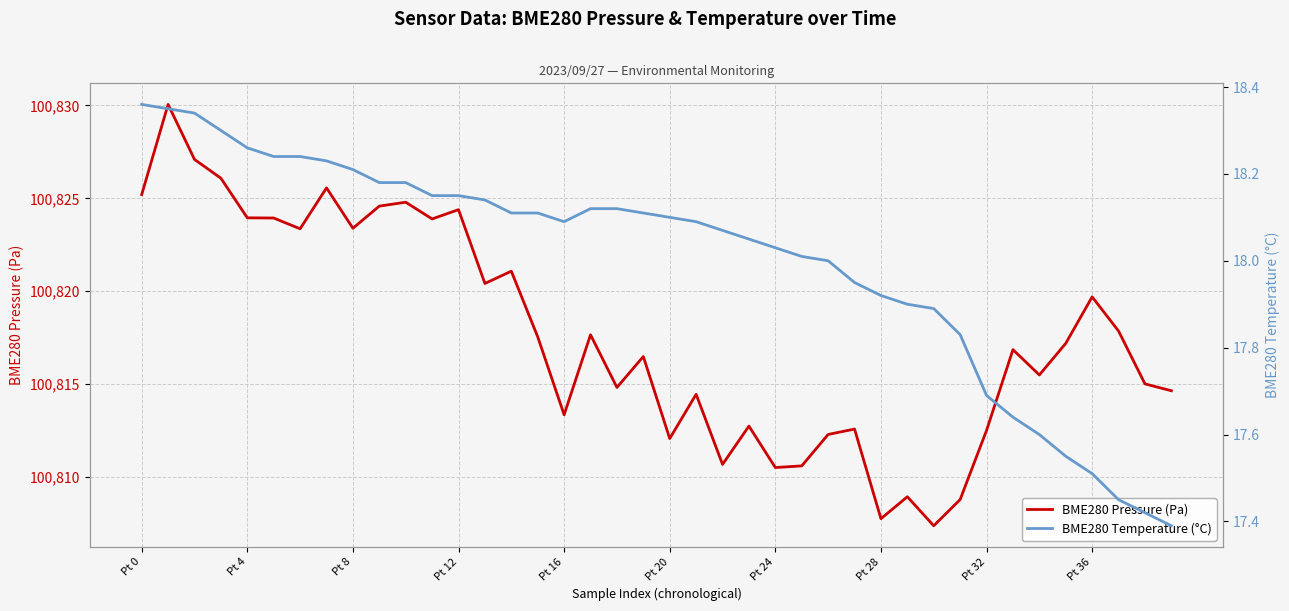

At which label is BME280 Pressure (Pa) closest to 100818?

37